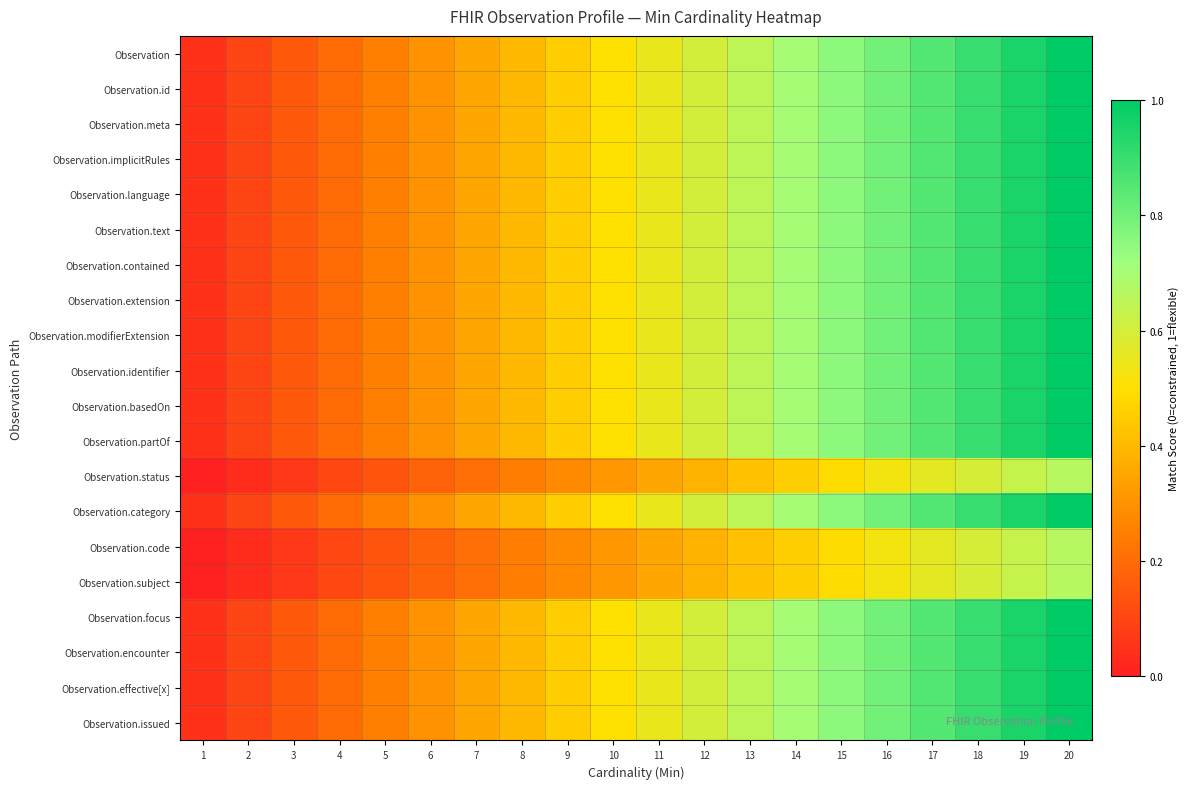

Reading left to right, what are all the values shown in this chart?

Observation: 1=0.1	2=0.1	3=0.1	4=0.2	5=0.2	6=0.3	7=0.3	8=0.4	9=0.5	10=0.5	11=0.6	12=0.6	13=0.7	14=0.7	15=0.8	16=0.8	17=0.8	18=0.9	19=0.9	20=1.0
Observation.id: 1=0.1	2=0.1	3=0.1	4=0.2	5=0.2	6=0.3	7=0.3	8=0.4	9=0.5	10=0.5	11=0.6	12=0.6	13=0.7	14=0.7	15=0.8	16=0.8	17=0.8	18=0.9	19=0.9	20=1.0
Observation.meta: 1=0.1	2=0.1	3=0.1	4=0.2	5=0.2	6=0.3	7=0.3	8=0.4	9=0.5	10=0.5	11=0.6	12=0.6	13=0.7	14=0.7	15=0.8	16=0.8	17=0.8	18=0.9	19=0.9	20=1.0
Observation.implicitRules: 1=0.1	2=0.1	3=0.1	4=0.2	5=0.2	6=0.3	7=0.3	8=0.4	9=0.5	10=0.5	11=0.6	12=0.6	13=0.7	14=0.7	15=0.8	16=0.8	17=0.8	18=0.9	19=0.9	20=1.0
Observation.language: 1=0.1	2=0.1	3=0.1	4=0.2	5=0.2	6=0.3	7=0.3	8=0.4	9=0.5	10=0.5	11=0.6	12=0.6	13=0.7	14=0.7	15=0.8	16=0.8	17=0.8	18=0.9	19=0.9	20=1.0
Observation.text: 1=0.1	2=0.1	3=0.1	4=0.2	5=0.2	6=0.3	7=0.3	8=0.4	9=0.5	10=0.5	11=0.6	12=0.6	13=0.7	14=0.7	15=0.8	16=0.8	17=0.8	18=0.9	19=0.9	20=1.0
Observation.contained: 1=0.1	2=0.1	3=0.1	4=0.2	5=0.2	6=0.3	7=0.3	8=0.4	9=0.5	10=0.5	11=0.6	12=0.6	13=0.7	14=0.7	15=0.8	16=0.8	17=0.8	18=0.9	19=0.9	20=1.0
Observation.extension: 1=0.1	2=0.1	3=0.1	4=0.2	5=0.2	6=0.3	7=0.3	8=0.4	9=0.5	10=0.5	11=0.6	12=0.6	13=0.7	14=0.7	15=0.8	16=0.8	17=0.8	18=0.9	19=0.9	20=1.0
Observation.modifierExtension: 1=0.1	2=0.1	3=0.1	4=0.2	5=0.2	6=0.3	7=0.3	8=0.4	9=0.5	10=0.5	11=0.6	12=0.6	13=0.7	14=0.7	15=0.8	16=0.8	17=0.8	18=0.9	19=0.9	20=1.0
Observation.identifier: 1=0.1	2=0.1	3=0.1	4=0.2	5=0.2	6=0.3	7=0.3	8=0.4	9=0.5	10=0.5	11=0.6	12=0.6	13=0.7	14=0.7	15=0.8	16=0.8	17=0.8	18=0.9	19=0.9	20=1.0
Observation.basedOn: 1=0.1	2=0.1	3=0.1	4=0.2	5=0.2	6=0.3	7=0.3	8=0.4	9=0.5	10=0.5	11=0.6	12=0.6	13=0.7	14=0.7	15=0.8	16=0.8	17=0.8	18=0.9	19=0.9	20=1.0
Observation.partOf: 1=0.1	2=0.1	3=0.1	4=0.2	5=0.2	6=0.3	7=0.3	8=0.4	9=0.5	10=0.5	11=0.6	12=0.6	13=0.7	14=0.7	15=0.8	16=0.8	17=0.8	18=0.9	19=0.9	20=1.0
Observation.status: 1=0.0	2=0.0	3=0.1	4=0.1	5=0.1	6=0.2	7=0.2	8=0.2	9=0.3	10=0.3	11=0.3	12=0.4	13=0.4	14=0.5	15=0.5	16=0.5	17=0.6	18=0.6	19=0.6	20=0.7
Observation.category: 1=0.1	2=0.1	3=0.1	4=0.2	5=0.2	6=0.3	7=0.3	8=0.4	9=0.5	10=0.5	11=0.6	12=0.6	13=0.7	14=0.7	15=0.8	16=0.8	17=0.8	18=0.9	19=0.9	20=1.0
Observation.code: 1=0.0	2=0.0	3=0.1	4=0.1	5=0.1	6=0.2	7=0.2	8=0.2	9=0.3	10=0.3	11=0.3	12=0.4	13=0.4	14=0.5	15=0.5	16=0.5	17=0.6	18=0.6	19=0.6	20=0.7
Observation.subject: 1=0.0	2=0.0	3=0.1	4=0.1	5=0.1	6=0.2	7=0.2	8=0.2	9=0.3	10=0.3	11=0.3	12=0.4	13=0.4	14=0.5	15=0.5	16=0.5	17=0.6	18=0.6	19=0.6	20=0.7
Observation.focus: 1=0.1	2=0.1	3=0.1	4=0.2	5=0.2	6=0.3	7=0.3	8=0.4	9=0.5	10=0.5	11=0.6	12=0.6	13=0.7	14=0.7	15=0.8	16=0.8	17=0.8	18=0.9	19=0.9	20=1.0
Observation.encounter: 1=0.1	2=0.1	3=0.1	4=0.2	5=0.2	6=0.3	7=0.3	8=0.4	9=0.5	10=0.5	11=0.6	12=0.6	13=0.7	14=0.7	15=0.8	16=0.8	17=0.8	18=0.9	19=0.9	20=1.0
Observation.effective[x]: 1=0.1	2=0.1	3=0.1	4=0.2	5=0.2	6=0.3	7=0.3	8=0.4	9=0.5	10=0.5	11=0.6	12=0.6	13=0.7	14=0.7	15=0.8	16=0.8	17=0.8	18=0.9	19=0.9	20=1.0
Observation.issued: 1=0.1	2=0.1	3=0.1	4=0.2	5=0.2	6=0.3	7=0.3	8=0.4	9=0.5	10=0.5	11=0.6	12=0.6	13=0.7	14=0.7	15=0.8	16=0.8	17=0.8	18=0.9	19=0.9	20=1.0